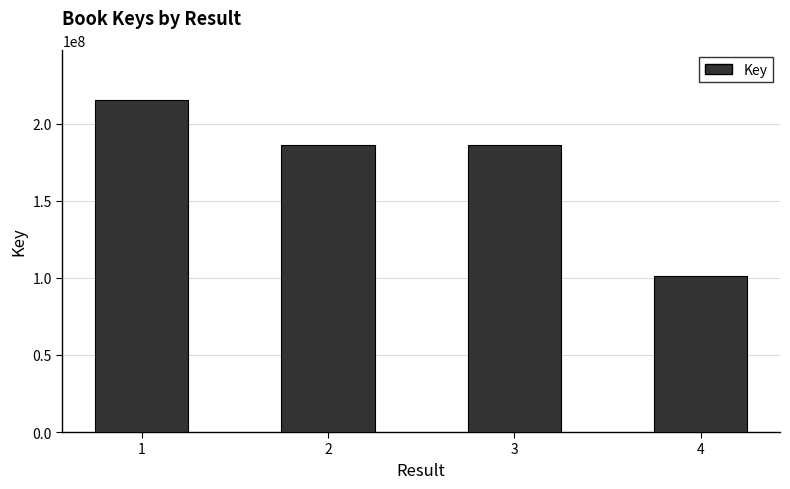

What is the sum of the values at 4 and 2?

287072098